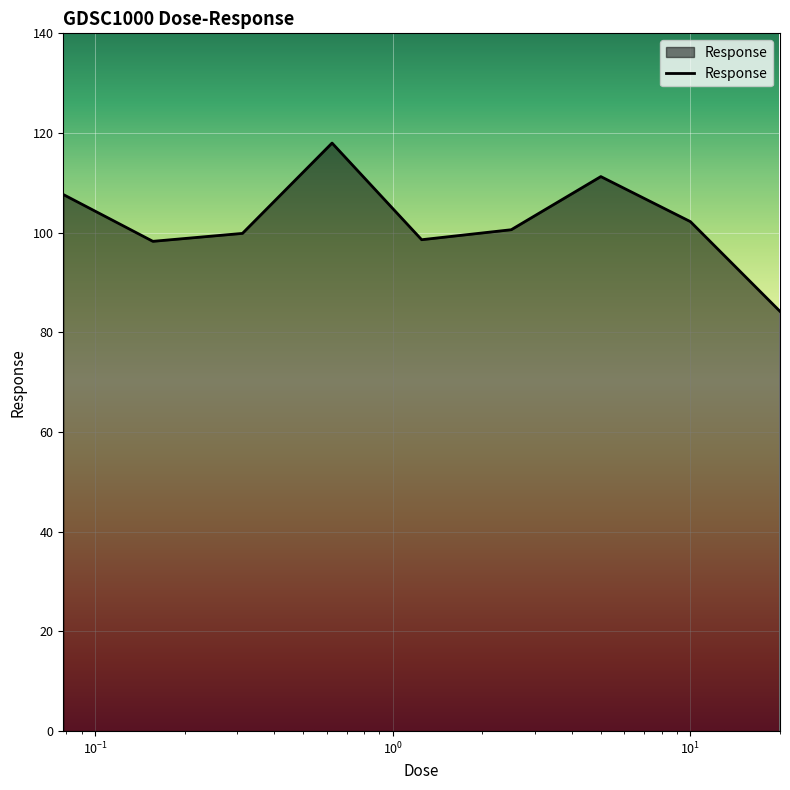

What is the greatest value displayed?

118.0